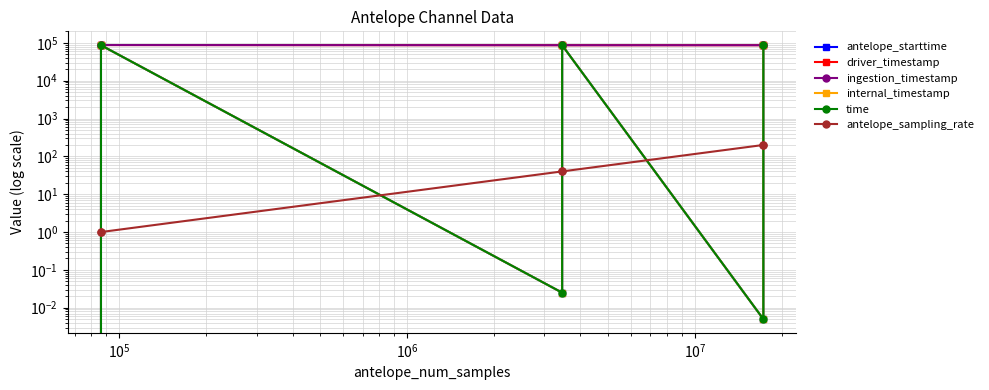

Reading left to right, list all the values displayed in this chart.

antelope_starttime: 0.0	86400.0	0.0	86400.0	0.0	86400.0
driver_timestamp: 87169.0	87469.0	86571.9	86570.6	86571.8	86569.5
ingestion_timestamp: 87181.8	87482.0	86586.1	86585.8	86586.1	86585.8
internal_timestamp: 0.0	86400.0	0.0	86400.0	0.0	86400.0
time: 0.0	86400.0	0.0	86400.0	0.0	86400.0
antelope_sampling_rate: 1.0	1.0	40.0	40.0	200.0	200.0